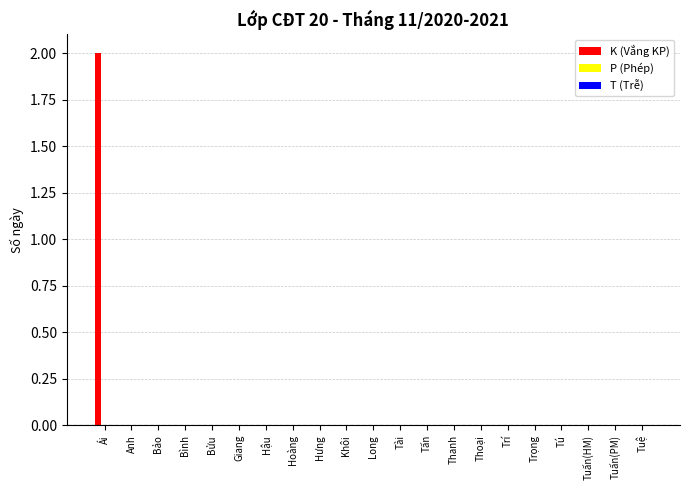

Reading right to left, list all the values displayed in this chart.

Tuệ=0	Tuấn(PM)=0	Tuấn(HM)=0	Tú=0	Trọng=0	Trí=0	Thoại=0	Thanh=0	Tấn=0	Tài=0	Long=0	Khôi=0	Hưng=0	Hoàng=0	Hậu=0	Giang=0	Bửu=0	Bình=0	Bảo=0	Anh=0	Ái=2